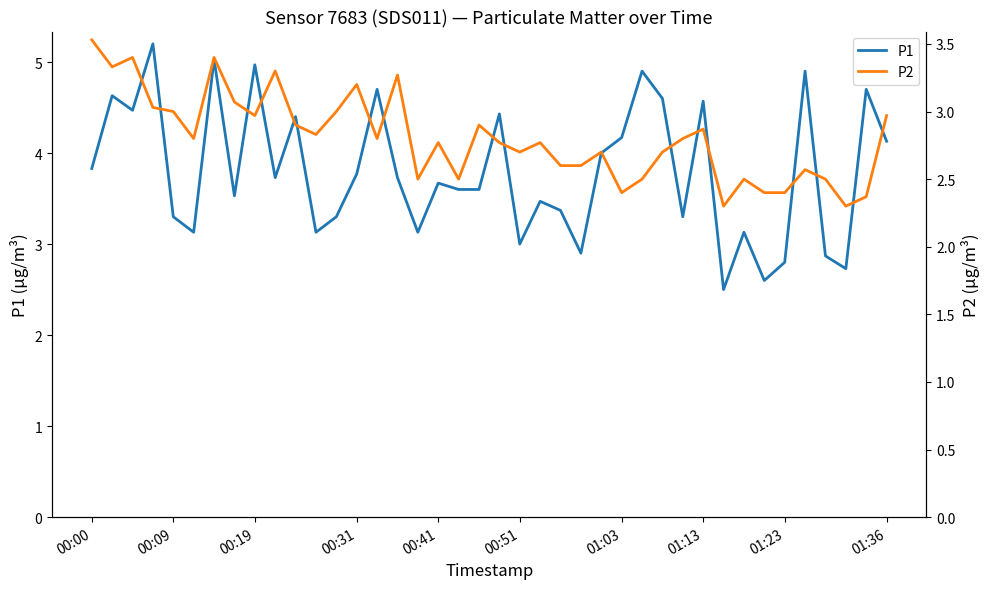

How many interior local peaks does the P2 series have?

12